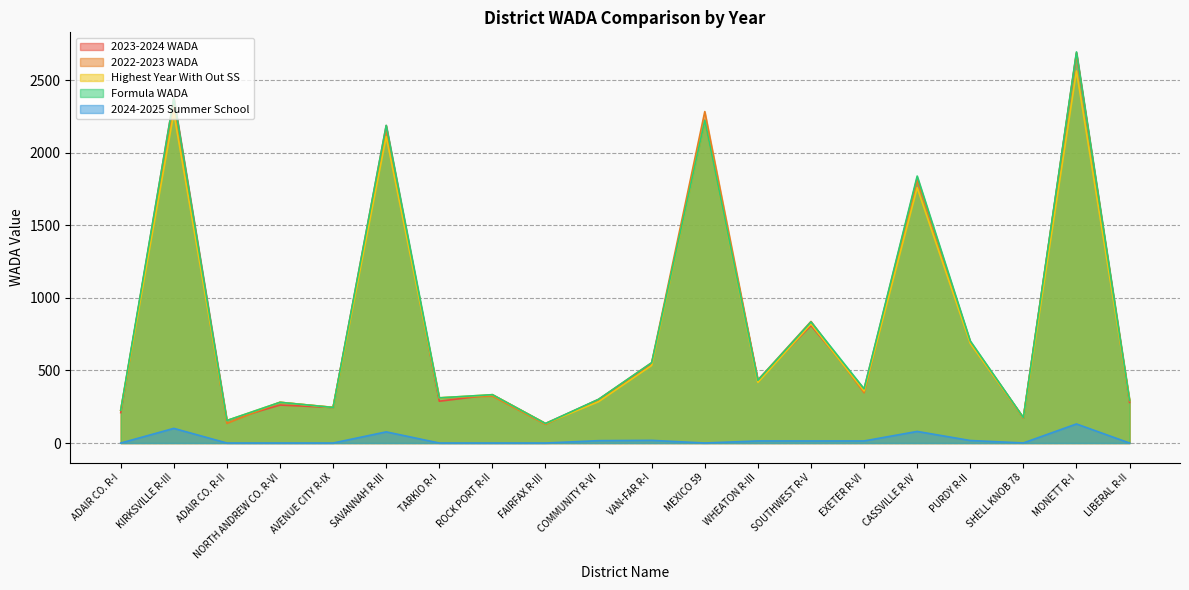

How many values in the Highest Year With Out SS series exceed 359?

10